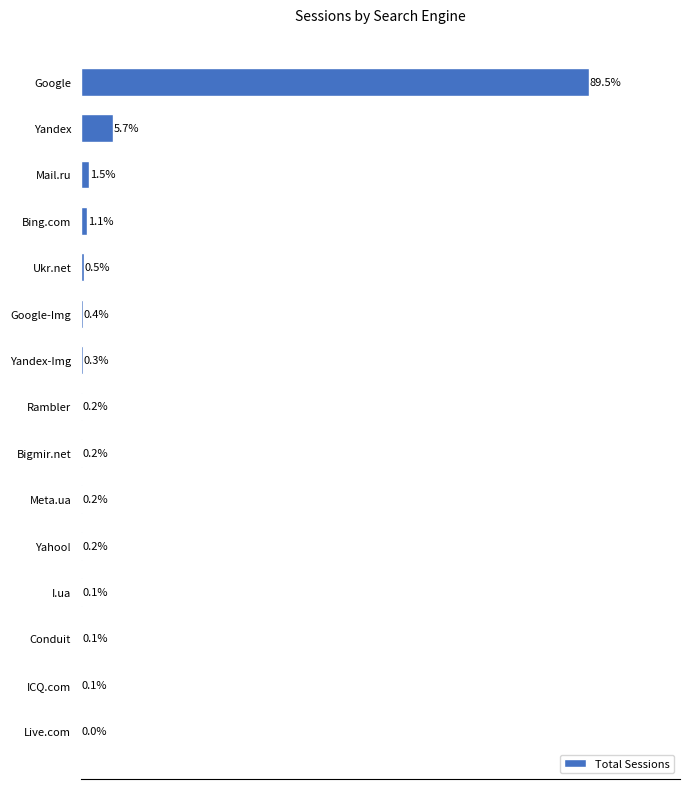

Where is the data nearest to the value 44?

Yandex